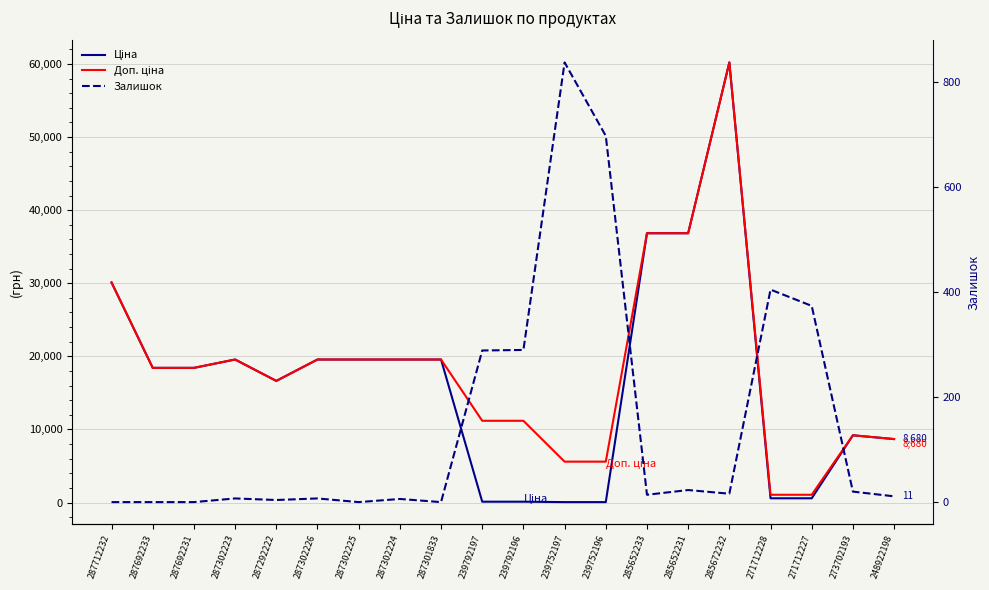

In Залишок, how many points are lower than both neighbors (excluding endpoints)?

5